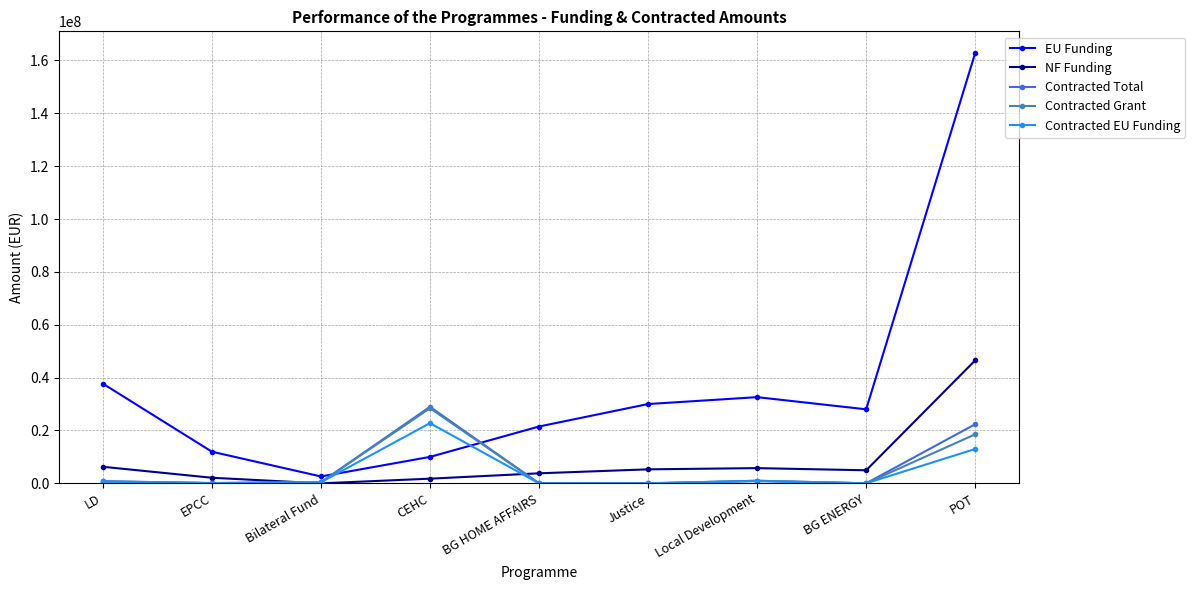

What is the label of the 9th point from the right?

LD